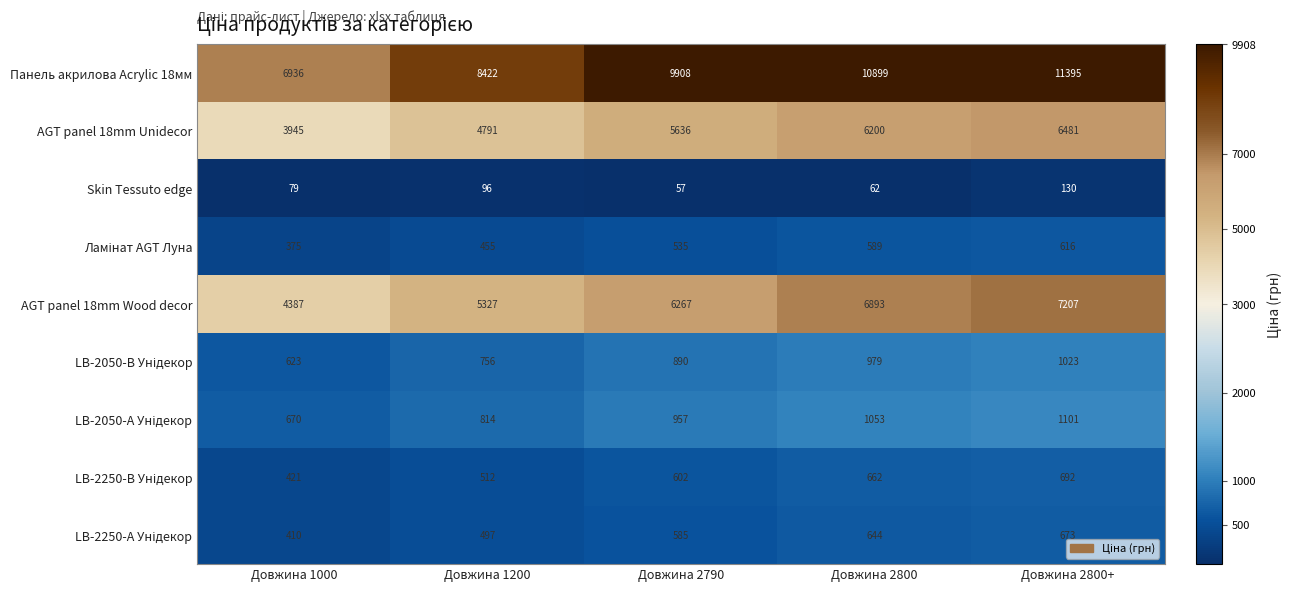

What value does the AGT panel 18mm Unidecor series have at Довжина 2800+?

6481